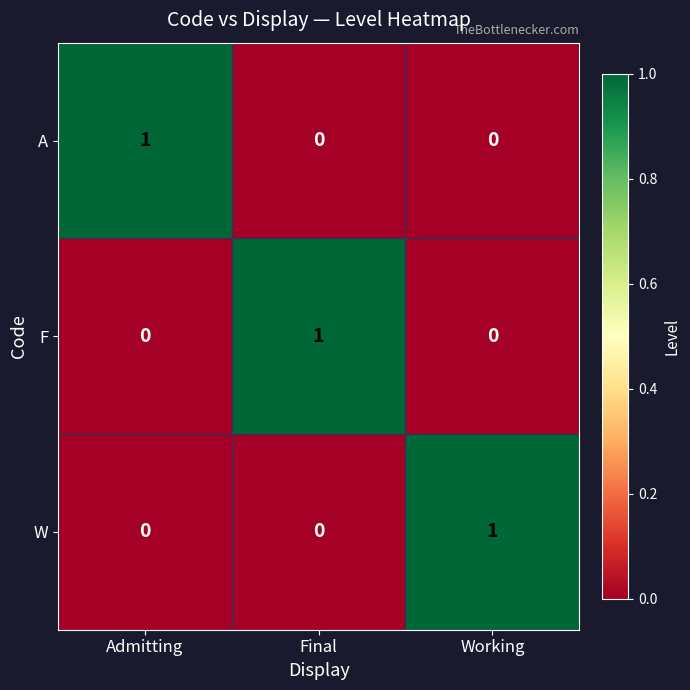

How many F values are between 0 and 1?

3